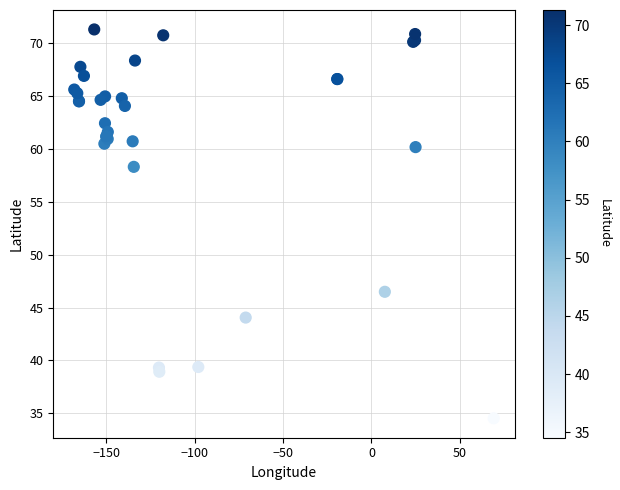

What Y value in the scatter plot is closest to 52?

46.5